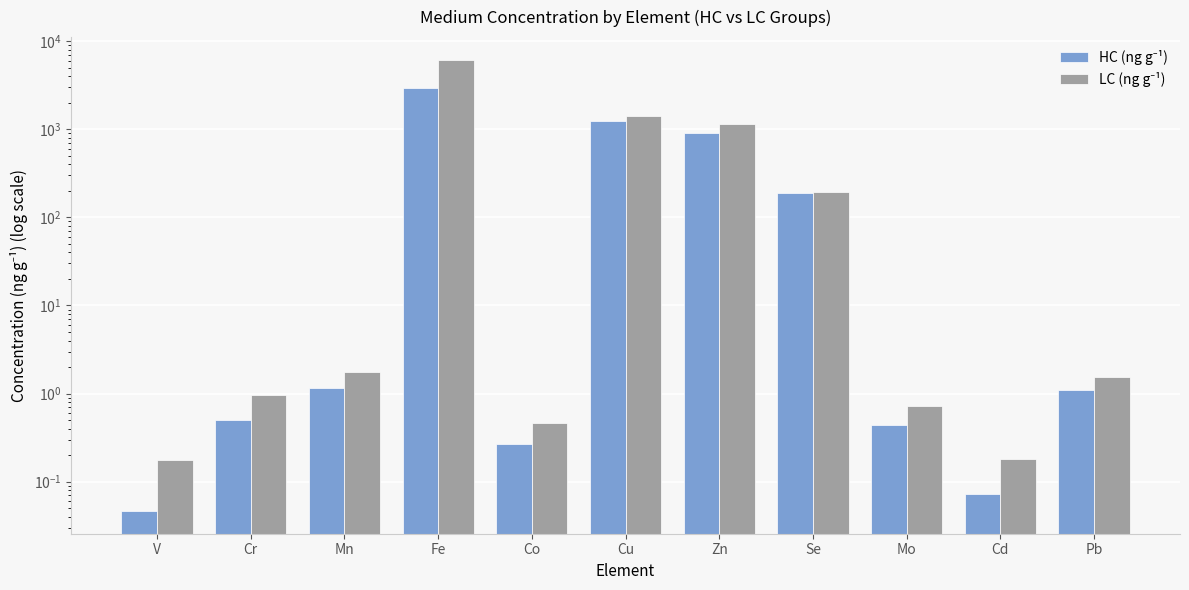

How many data points in HC (ng g⁻¹) are less than 1?

5